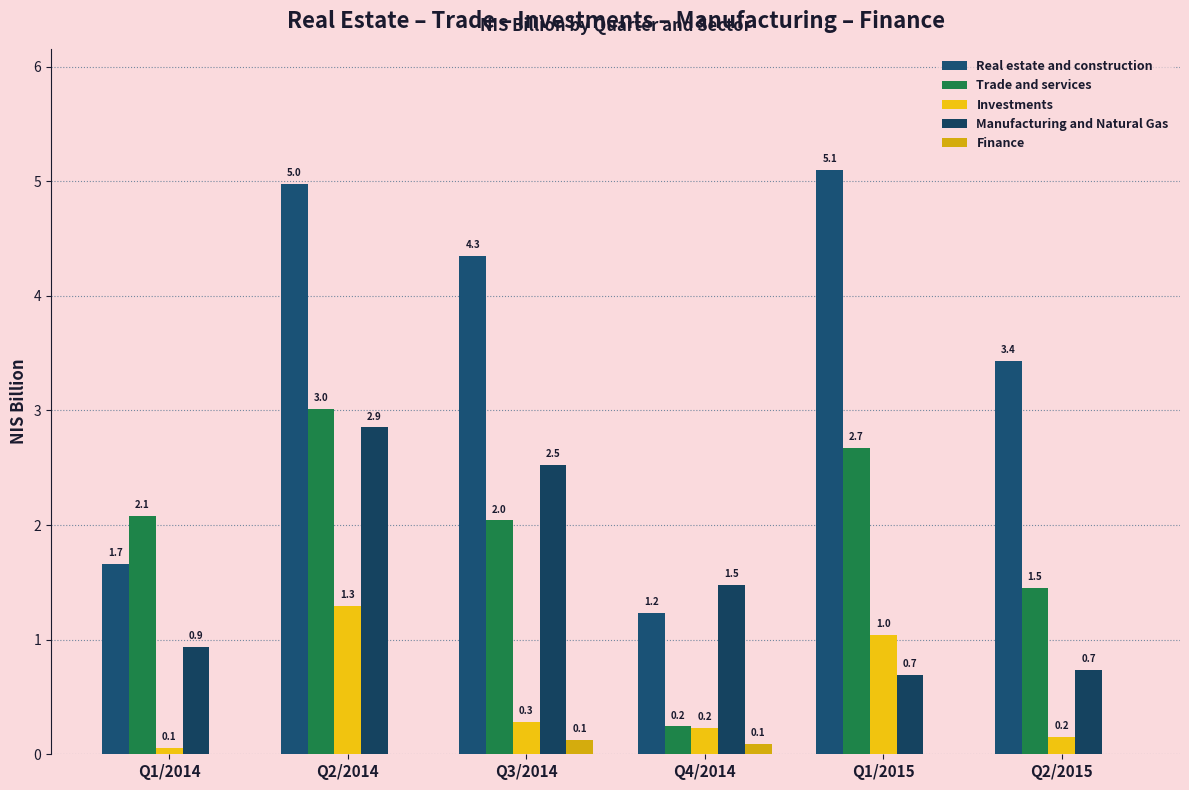

What is the label of the 3rd bar from the left?

Q3/2014